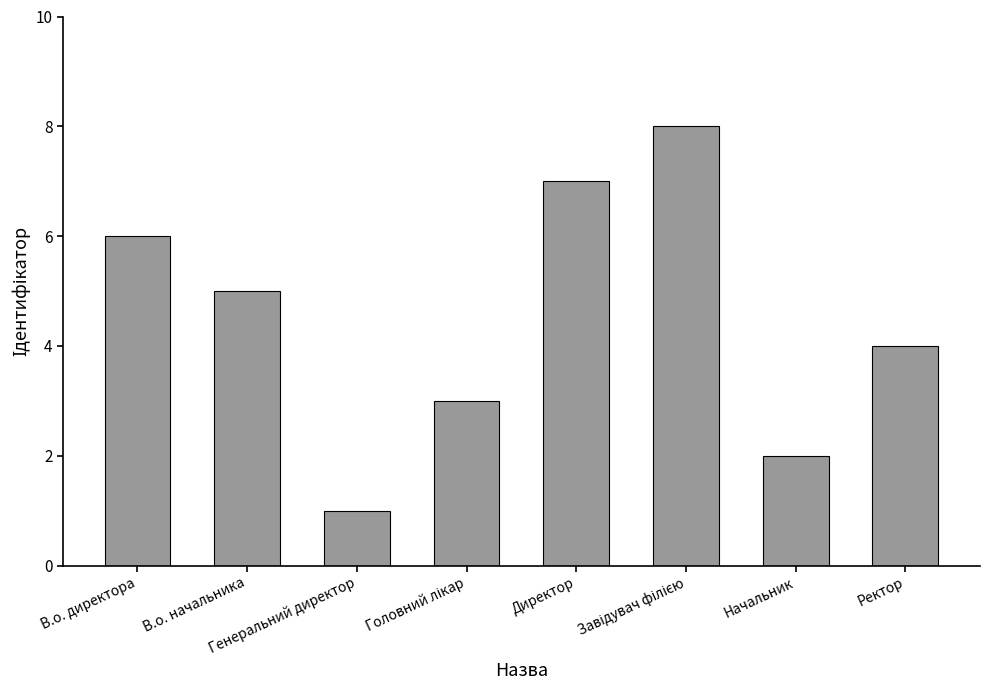

The chart shows a value of 1 at Генеральний директор. True or false?

True